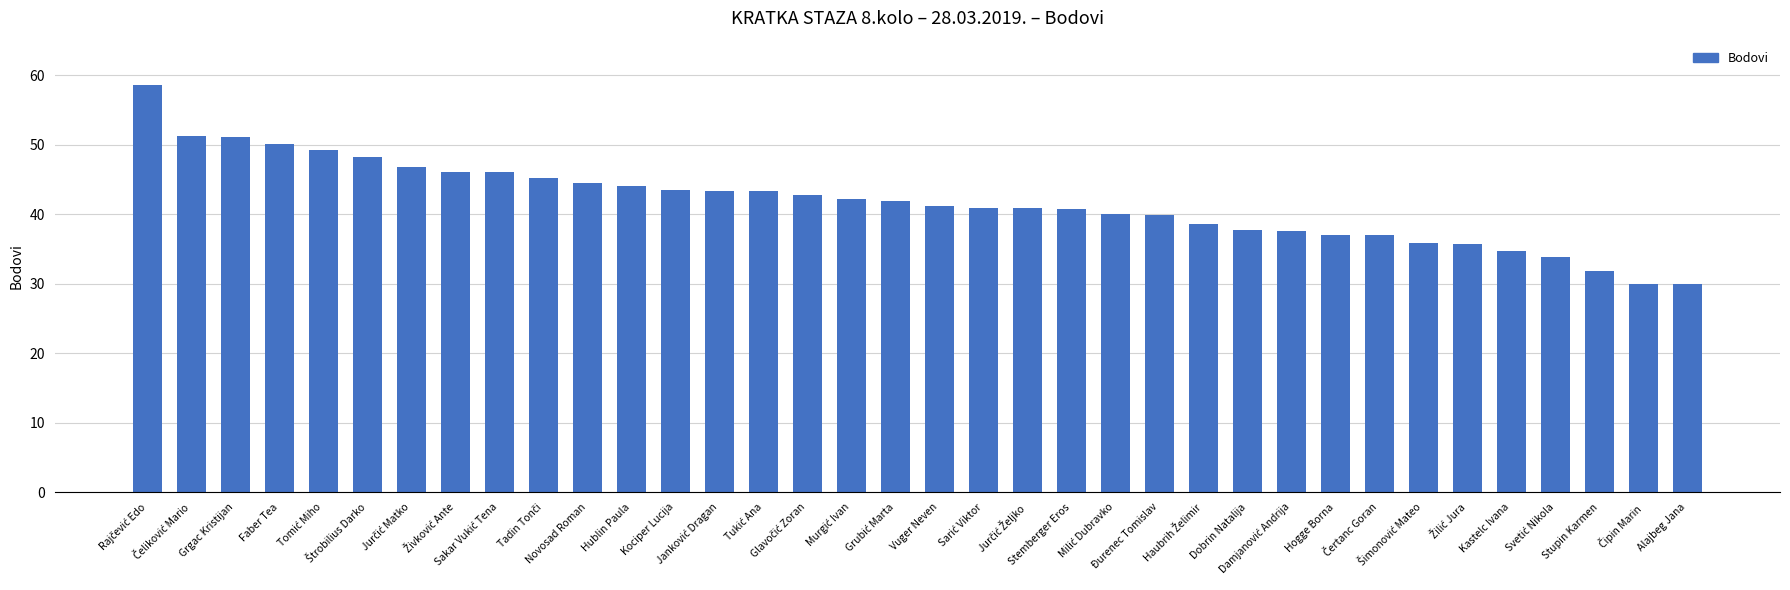

What is the difference between the second highest and minimum values?

21.3